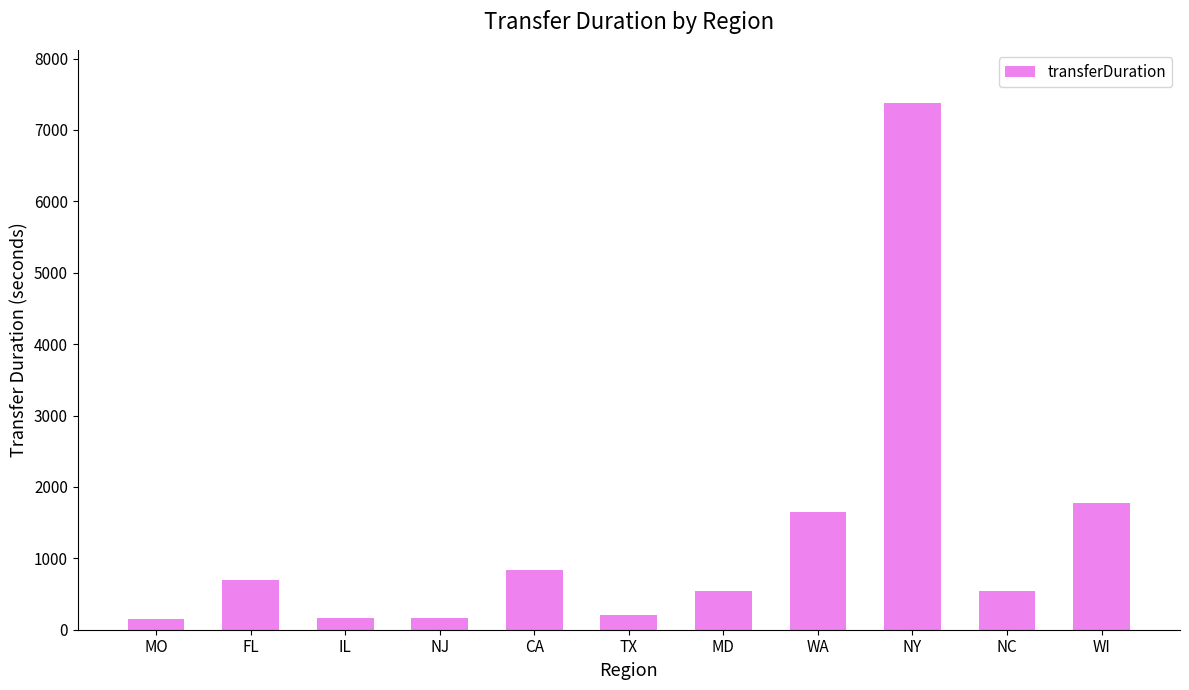

What is the change in value from TX to WA?

+1445